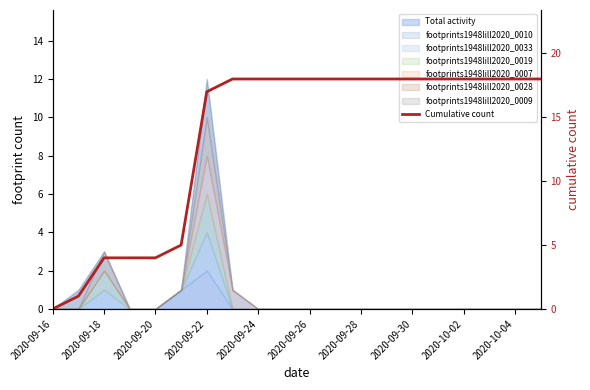

The chart shows a value of 31 at 11. True or false?

False